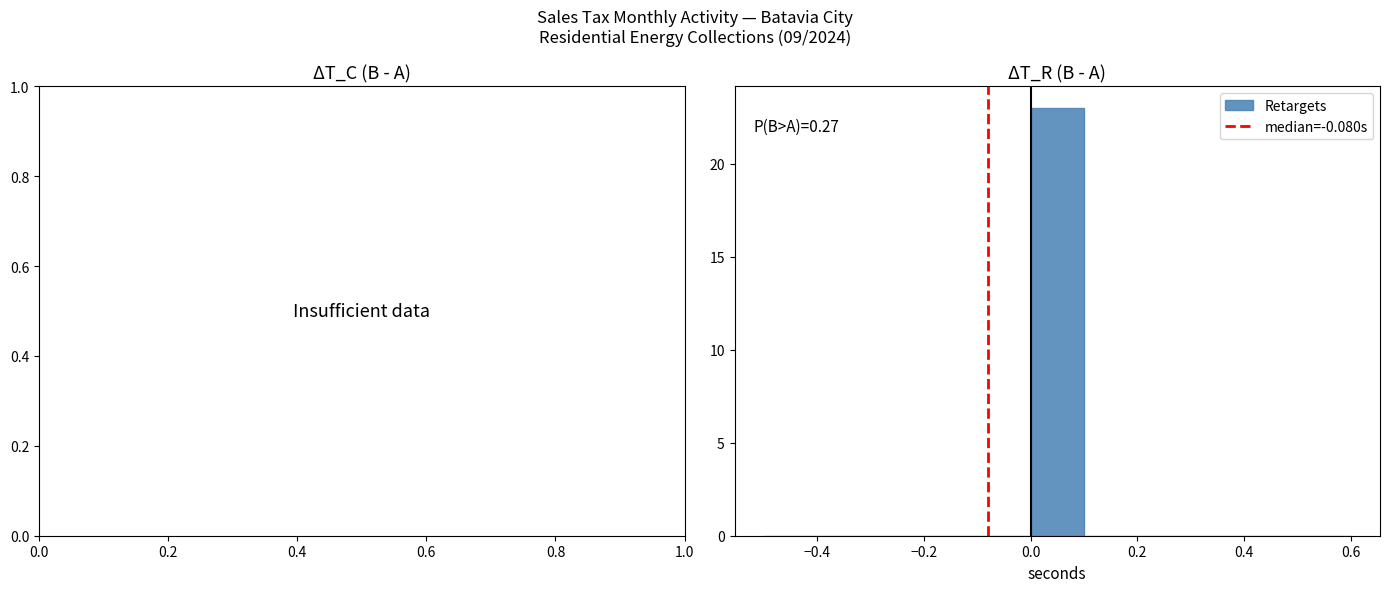

Over which range of the x-axis is the bar tallest?

0.0 to 0.1